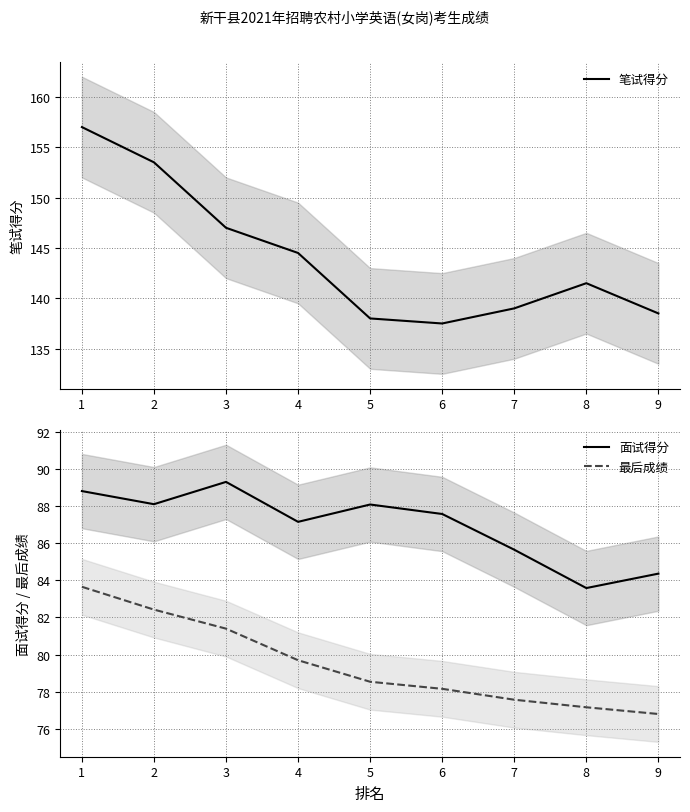

What is the total value across all series at 5?

304.6